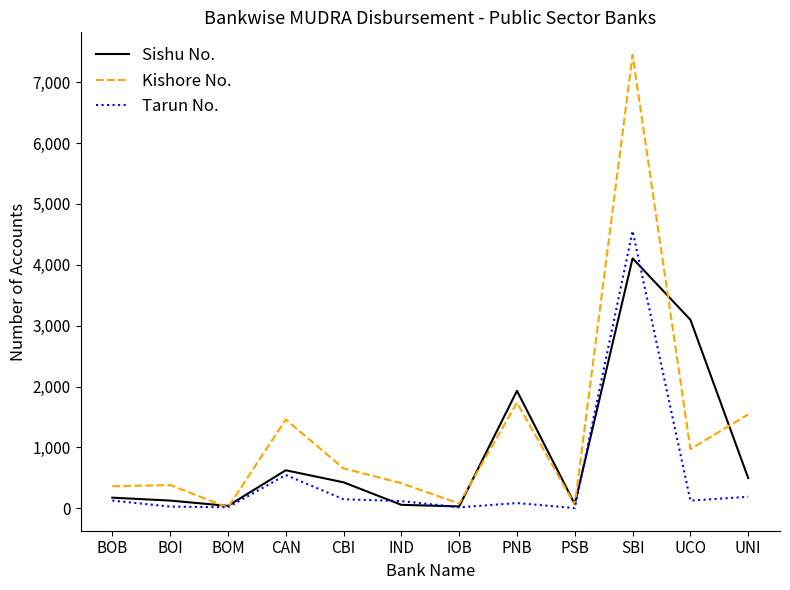

What value does the Sishu No. series have at PSB, to the nearest 100?

100